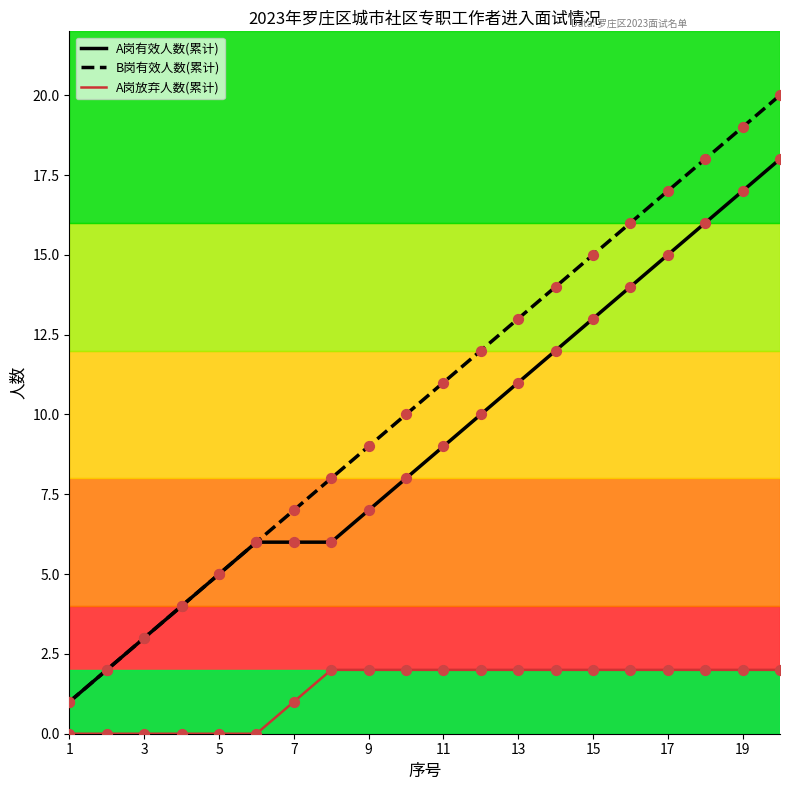

What are all the series names shown in the legend?

A岗有效人数(累计), B岗有效人数(累计), A岗放弃人数(累计)